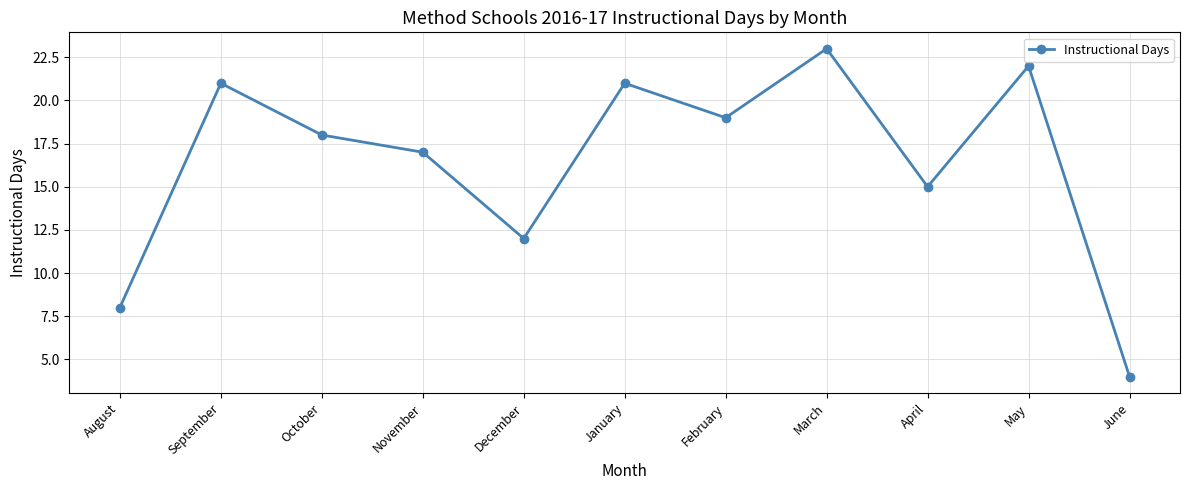

Approximately how many times larger is the value at October compared to February?

0.9